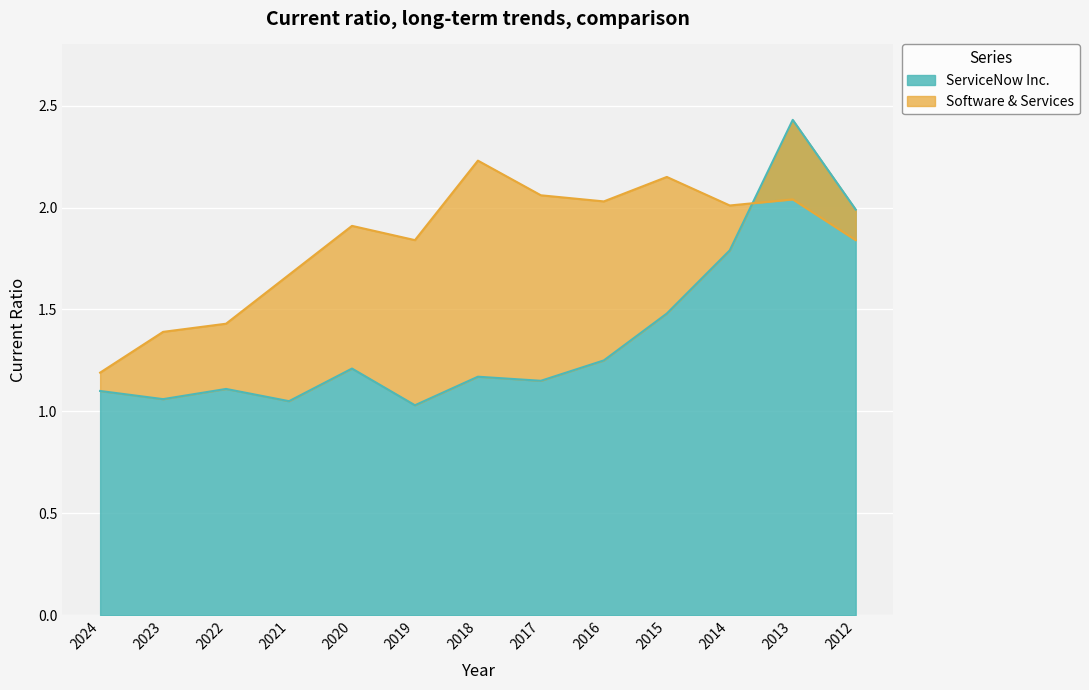

Rank the series at 2016 from lowest to highest value.

ServiceNow Inc., Software & Services